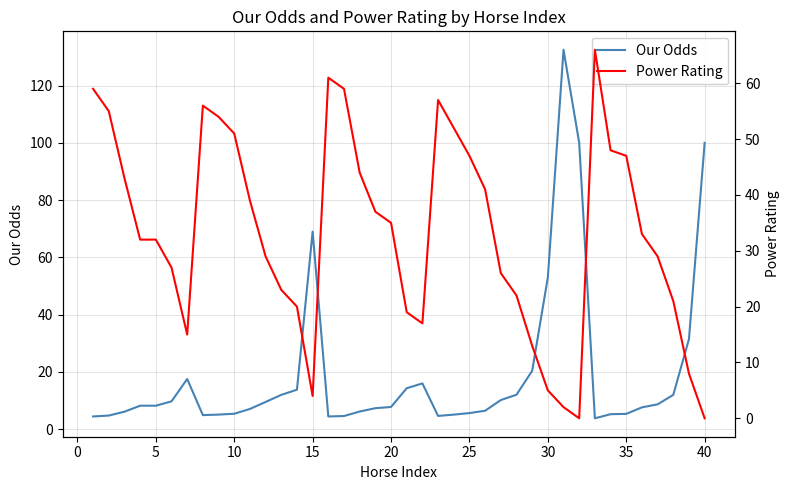

True or false: Our Odds and Power Rating intersect in this chart.

True